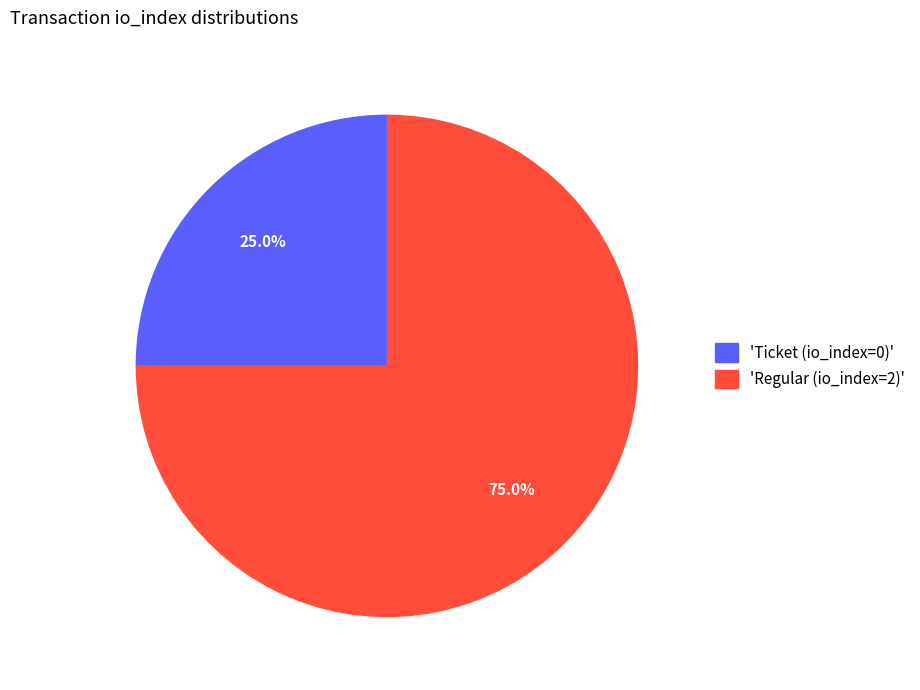

What is the ratio of the value at 'Ticket (io_index=0)' to the value at 'Regular (io_index=2)'?

0.3